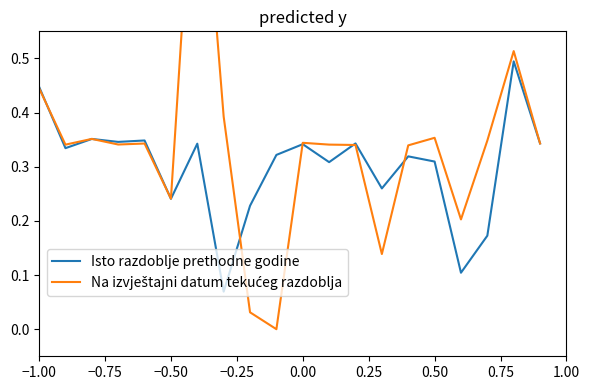

What is the average value of the Na izvještajni datum tekućeg razdoblja series?

0.3